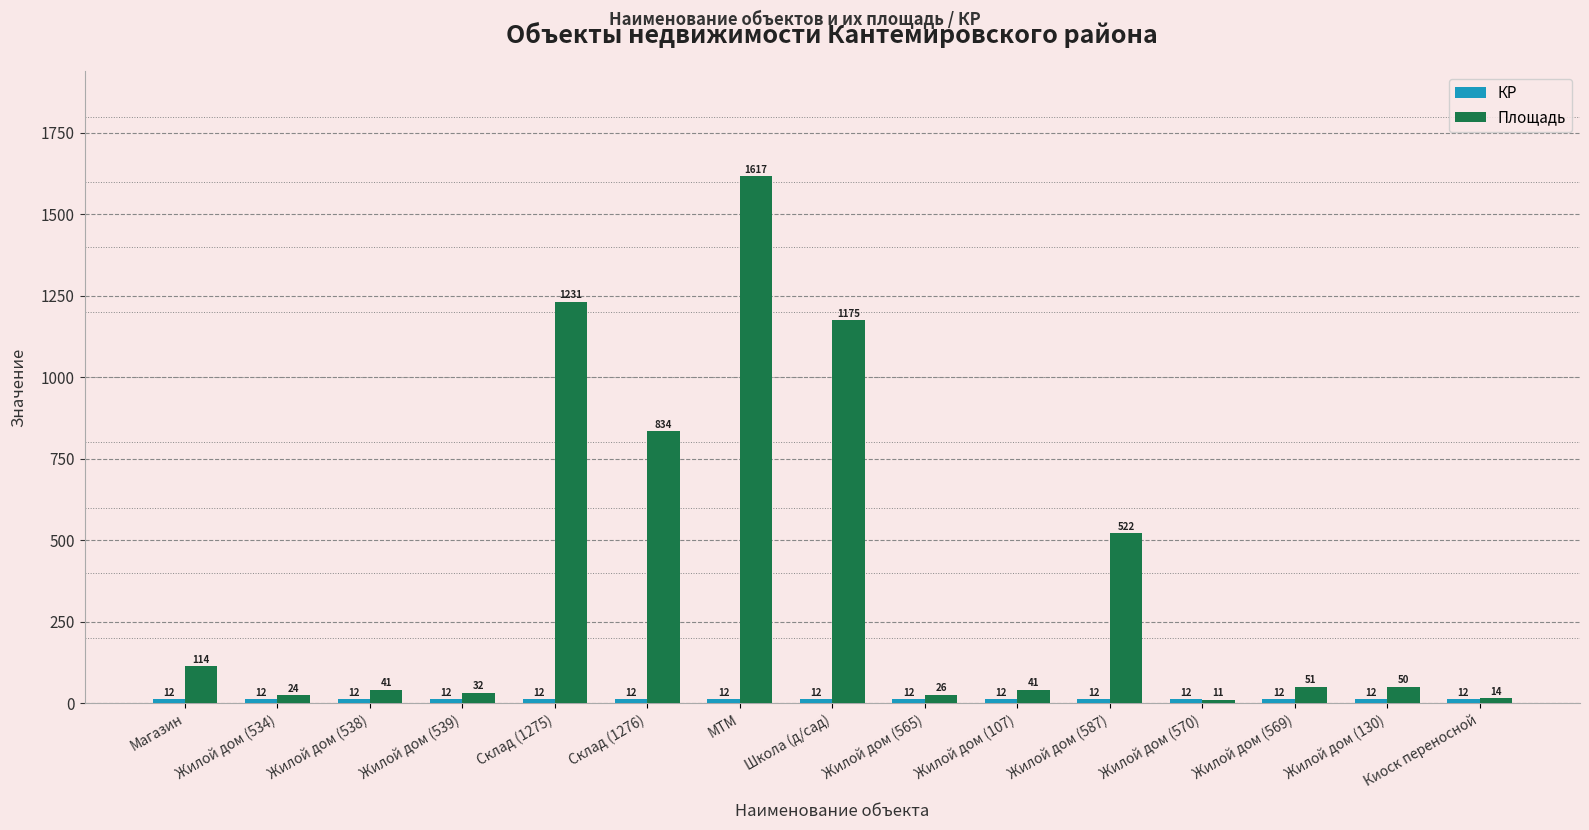

What is the smallest value displayed?

10.9